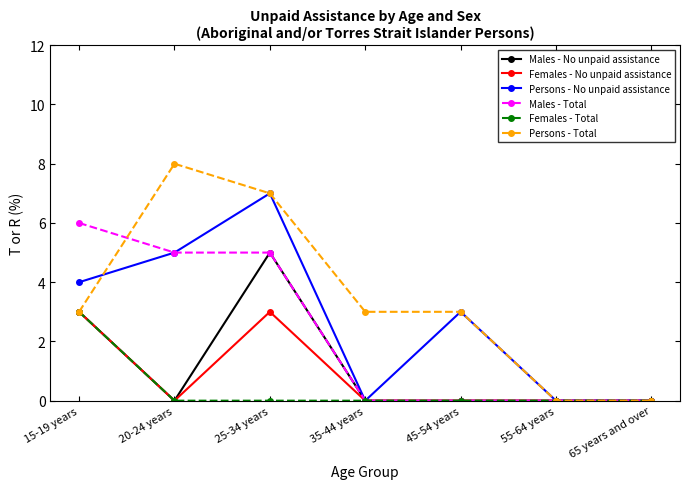

What is the maximum value shown in the chart?

8